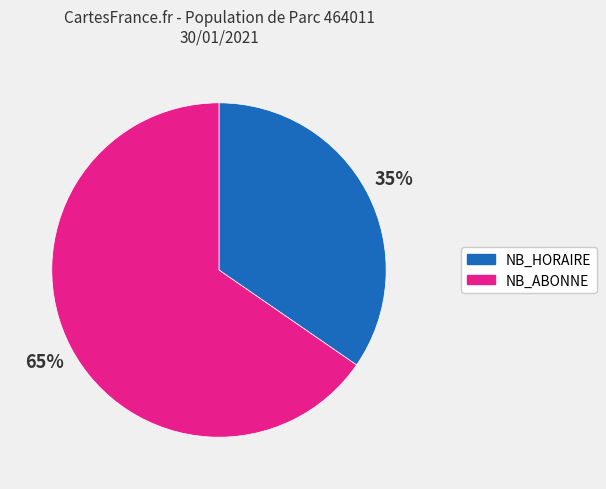

What is the ratio of the value at NB_HORAIRE to the value at NB_ABONNE?

0.5